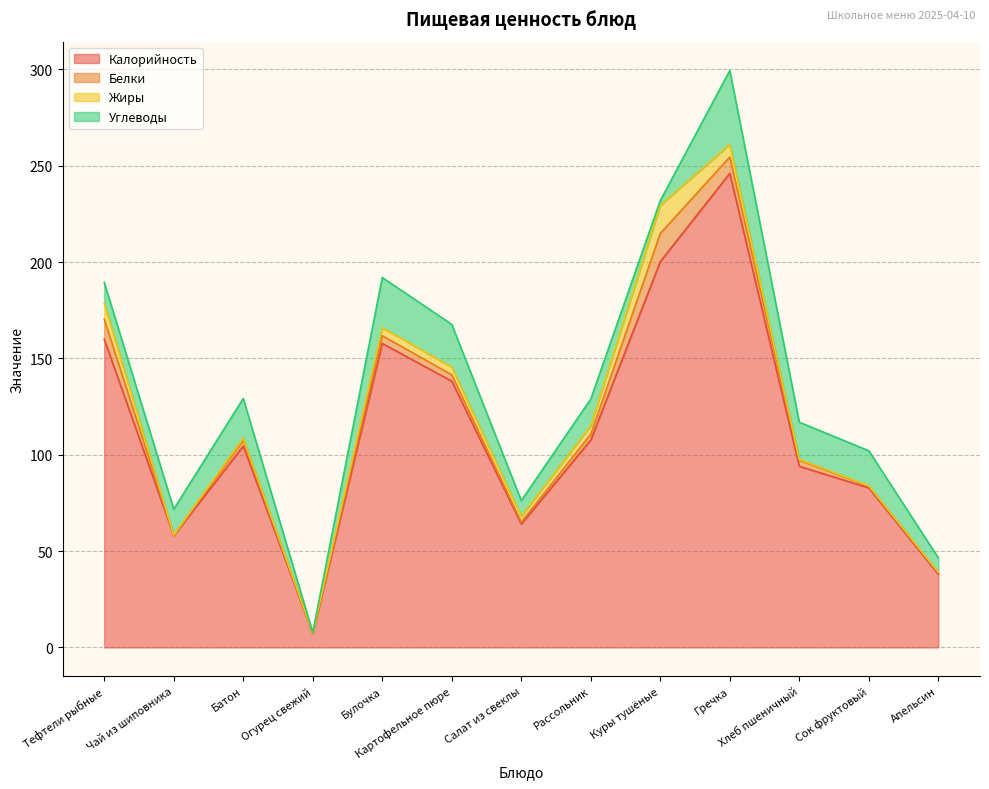

At how many categories does at least one series exceed 112?

5